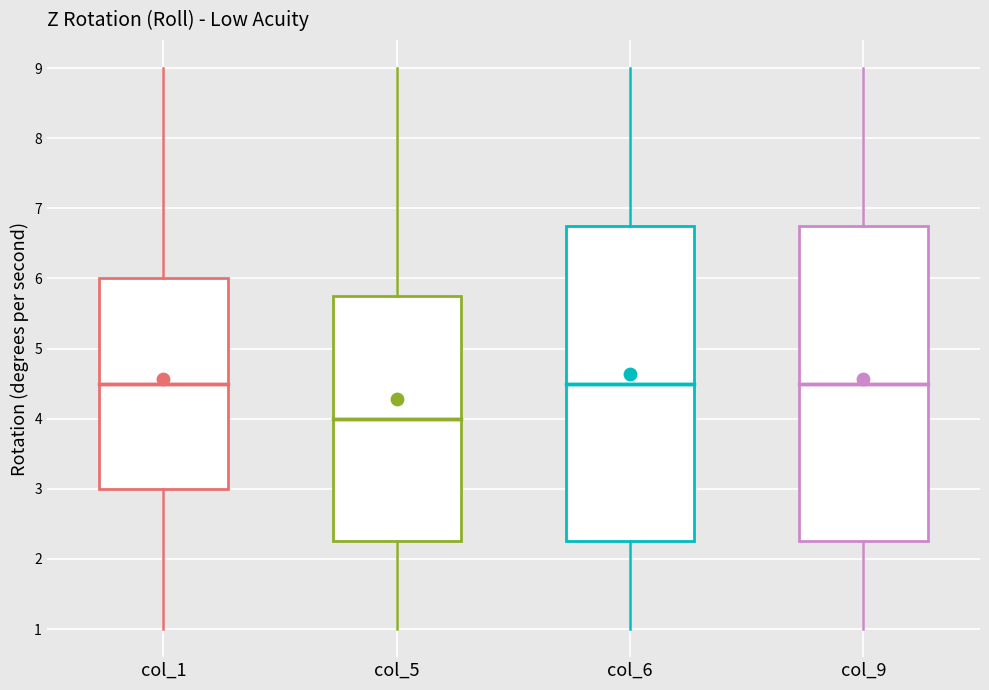

Reading left to right, transcribe this box plot: for each box, give where its median line is, the range the box spans, and where its two whiskers end, as read against the y-axis. The values are not printed on the chart, so give them approximately, as read against the axis.

col_1: median 4.5, box 3.0 to 6.0, whiskers 1.0 to 9.0
col_5: median 4.0, box 2.3 to 5.8, whiskers 1.0 to 9.0
col_6: median 4.5, box 2.3 to 6.8, whiskers 1.0 to 9.0
col_9: median 4.5, box 2.3 to 6.8, whiskers 1.0 to 9.0